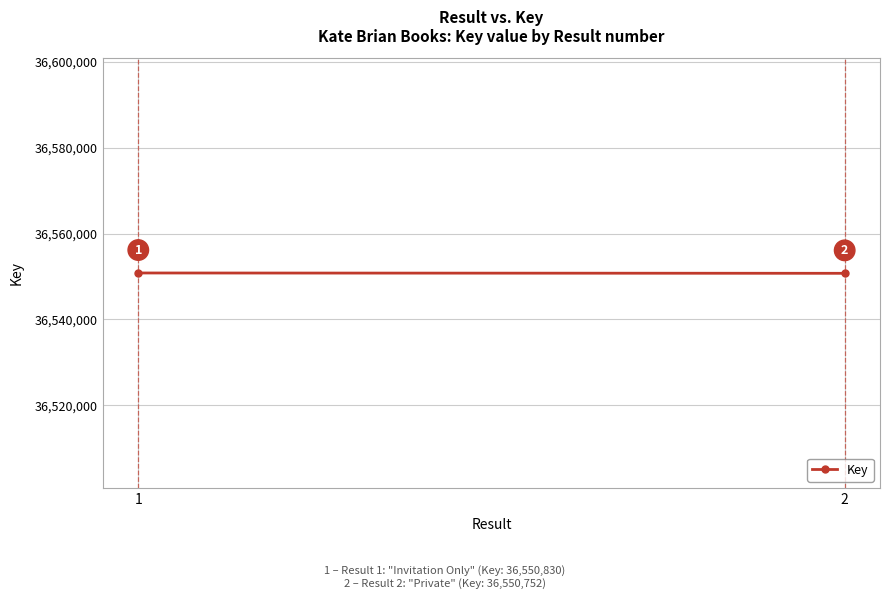

Count the number of data series in this chart.

1